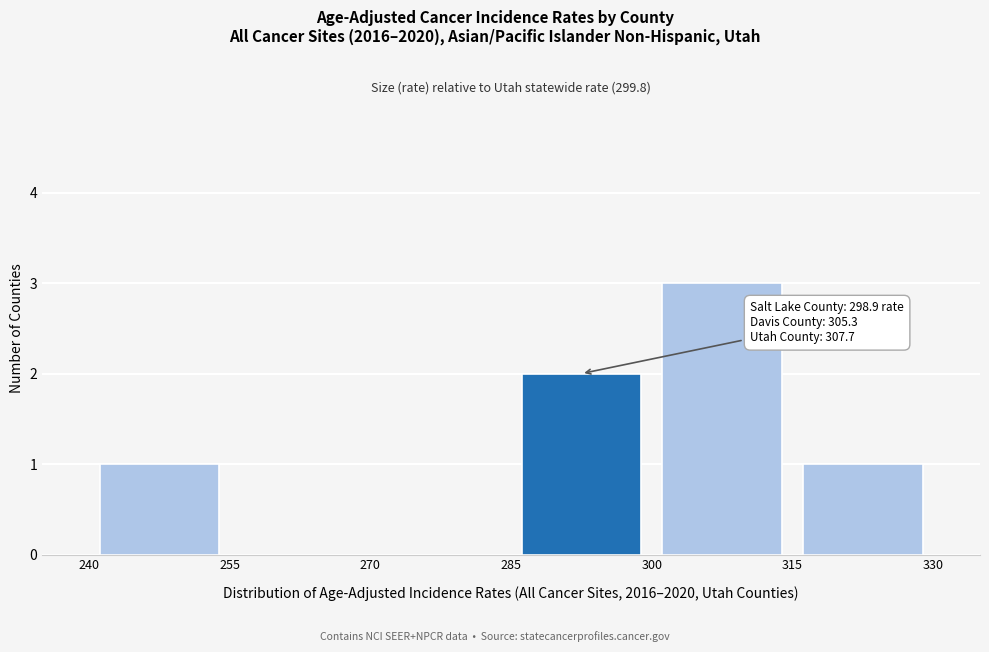

Over which range of the x-axis is the bar tallest?

300 to 315